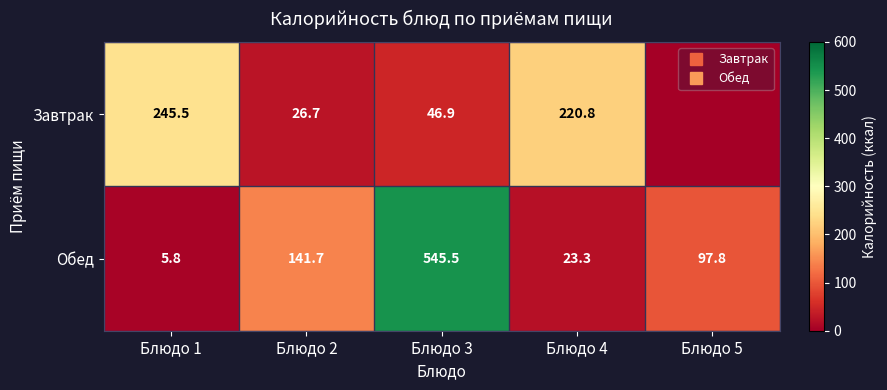

At which category is the sum across all series the highest?

Блюдо 3